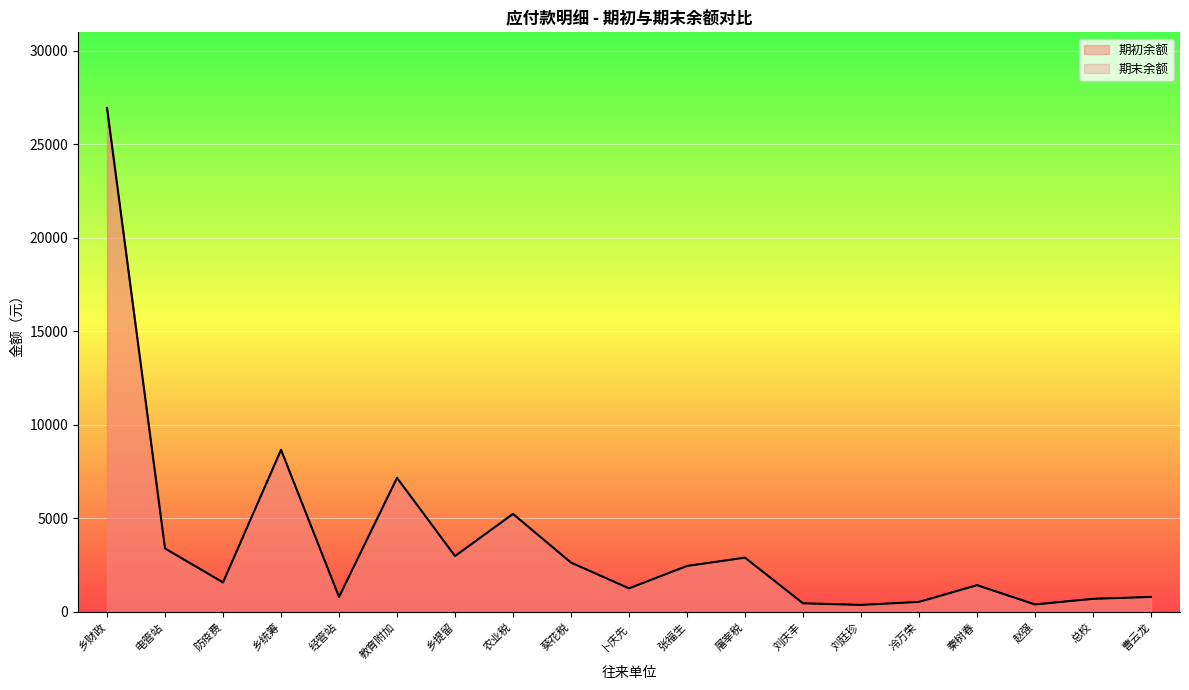

Reading left to right, transcribe all the data shown in this chart.

期初余额: 乡财政=26938.0	电管站=3390.5	防疫费=1577.0	乡统筹=8665.6	经管站=800.0	教育附加=7163.8	乡提留=2986.6	农业税=5238.0	葵花税=2635.2	卜庆先=1260.0	张福生=2457.0	屠宰税=2900.0	刘庆丰=460.0	刘廷珍=375.0	冷万荣=535.0	秦树春=1431.0	赵强=400.0	总校=700.0	曹云龙=800.0
期末余额: 乡财政=26938.0	电管站=3390.5	防疫费=1577.0	乡统筹=8665.6	经管站=800.0	教育附加=7163.8	乡提留=2986.6	农业税=5238.0	葵花税=2635.2	卜庆先=1260.0	张福生=2457.0	屠宰税=2900.0	刘庆丰=460.0	刘廷珍=375.0	冷万荣=535.0	秦树春=1431.0	赵强=400.0	总校=700.0	曹云龙=800.0